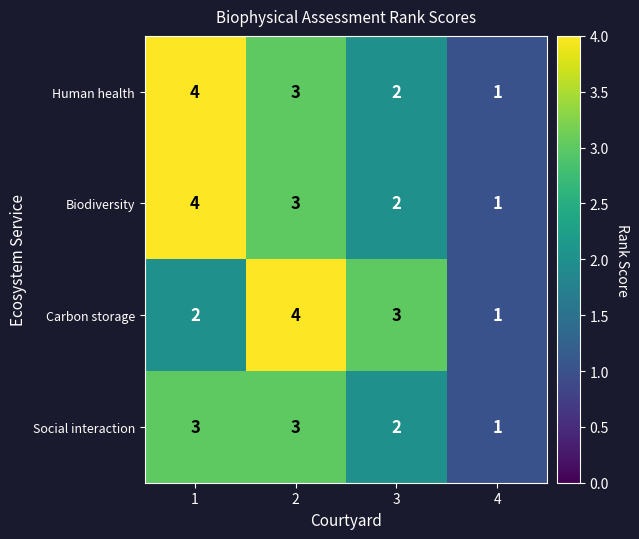

Which series changed the most between 2 and 4?

Carbon storage